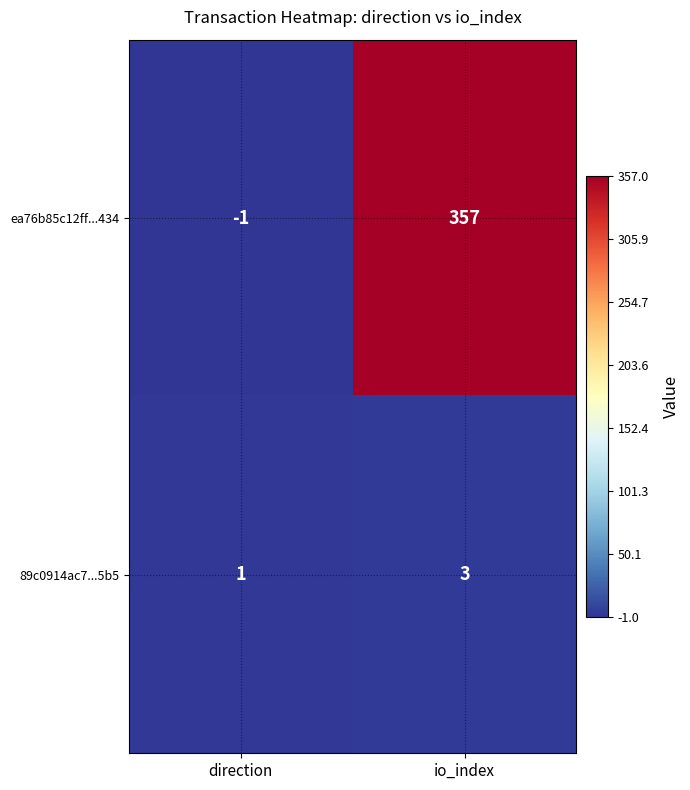

What is the sum of the ea76b85c12ff...434 values at direction and io_index?

356